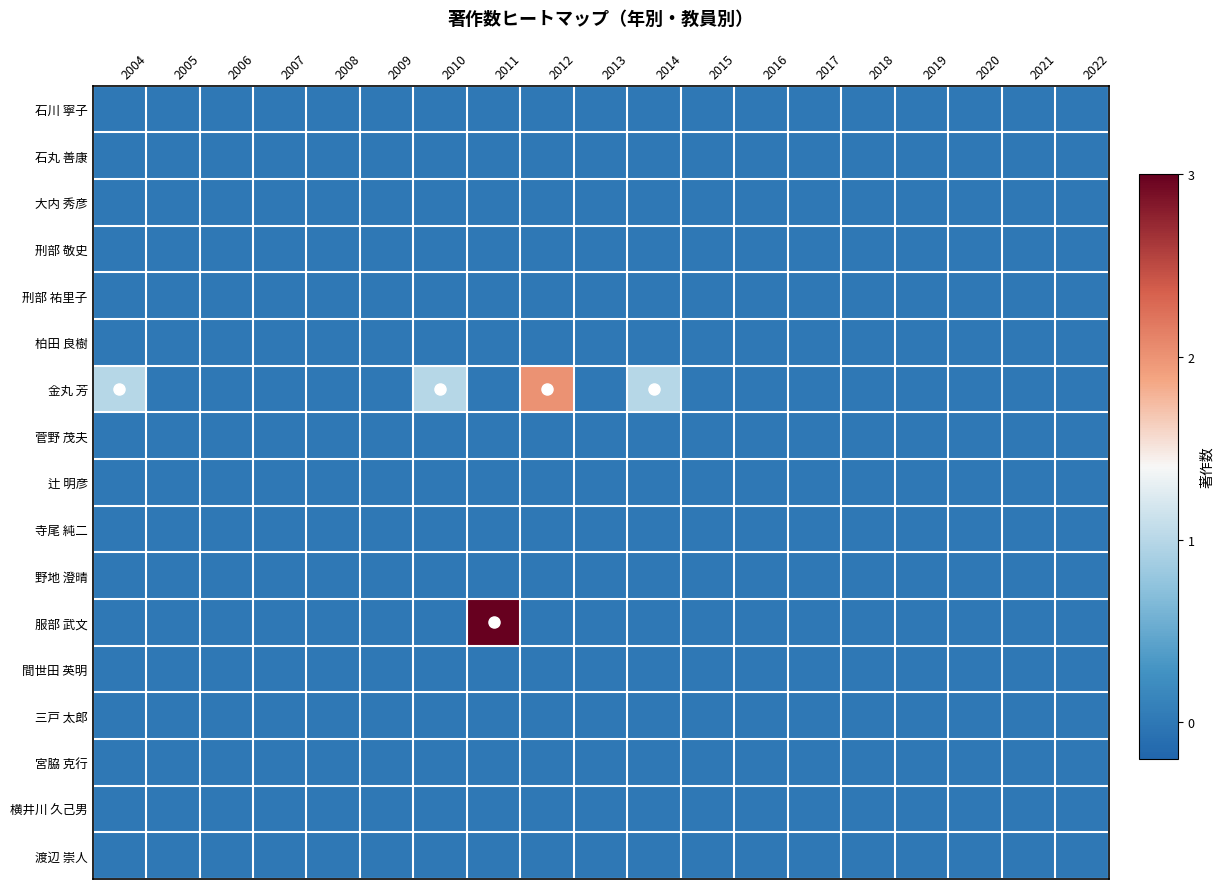

List the labels in order of 菅野 茂夫 value, largest first.

2004, 2005, 2006, 2007, 2008, 2009, 2010, 2011, 2012, 2013, 2014, 2015, 2016, 2017, 2018, 2019, 2020, 2021, 2022